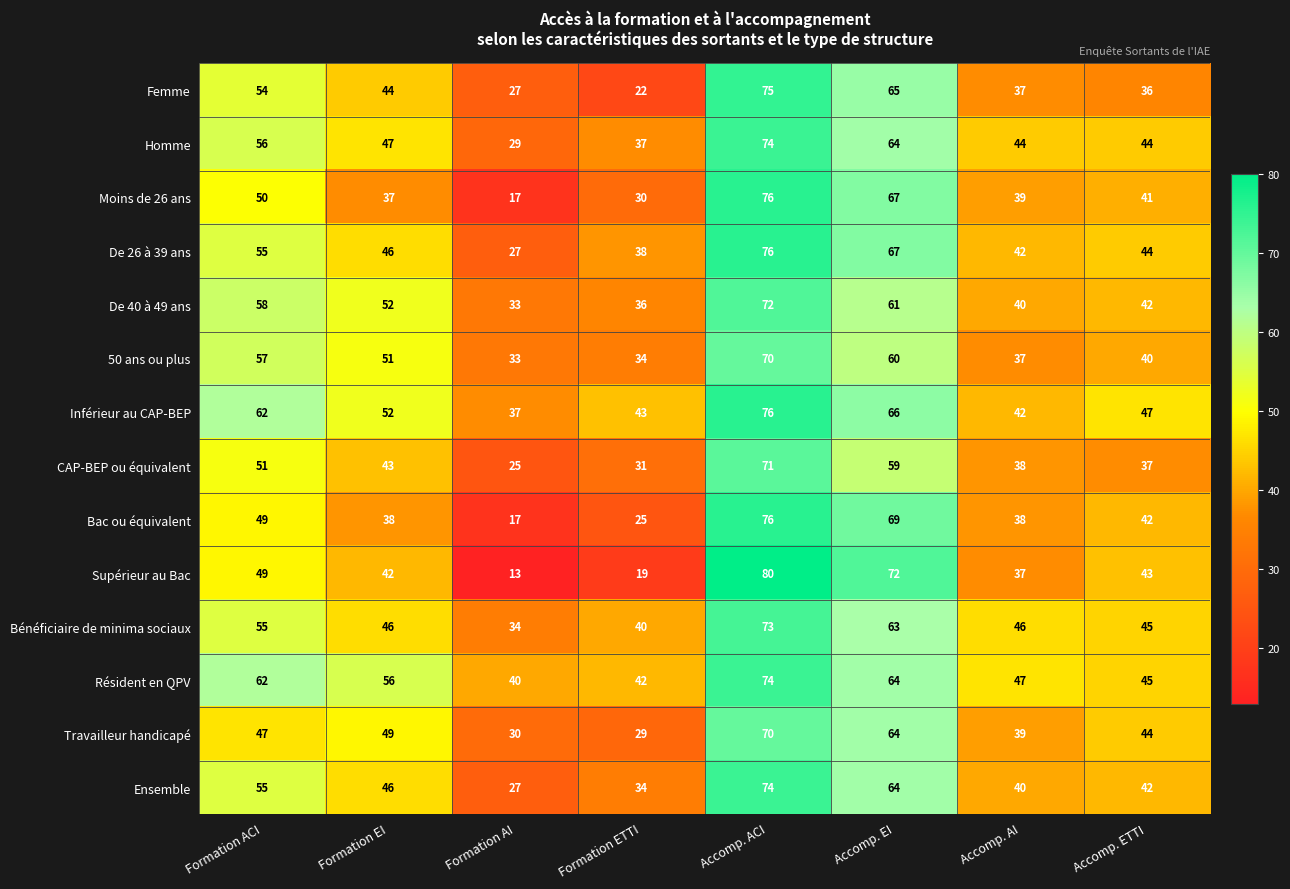

What is the greatest value displayed?

80